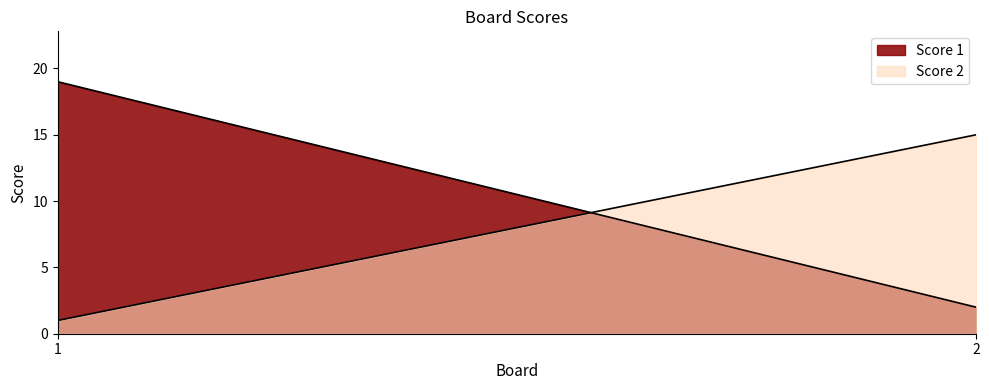

What is the difference between the highest and lowest values at 1?

18